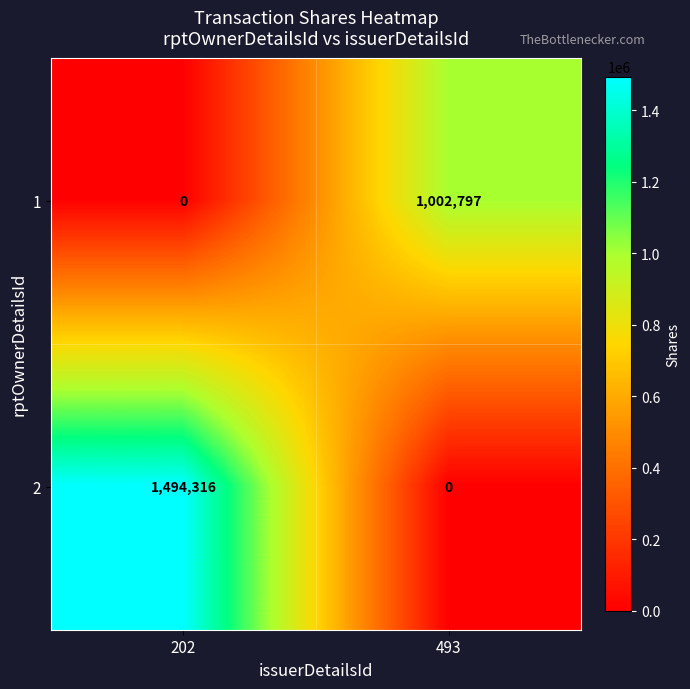

Where is 1 nearest to the value 501398?

202